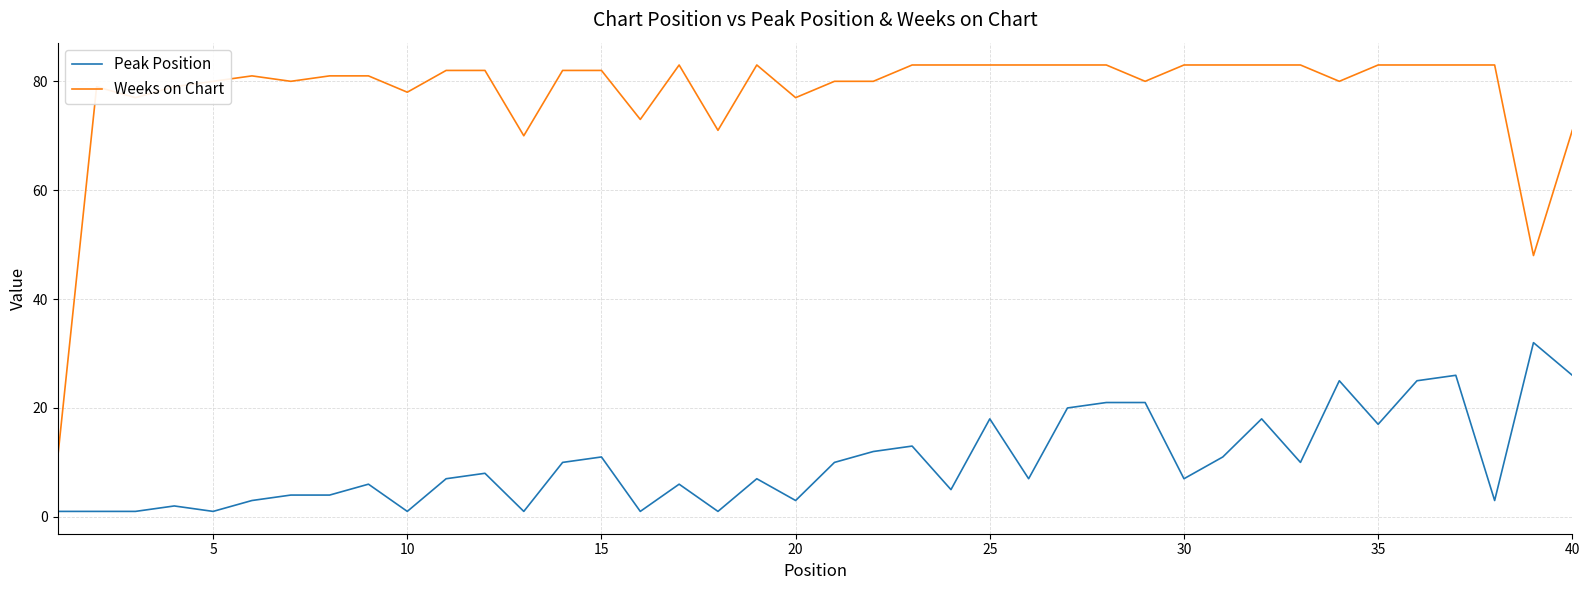

Which series has the largest total across all categories?

Weeks on Chart